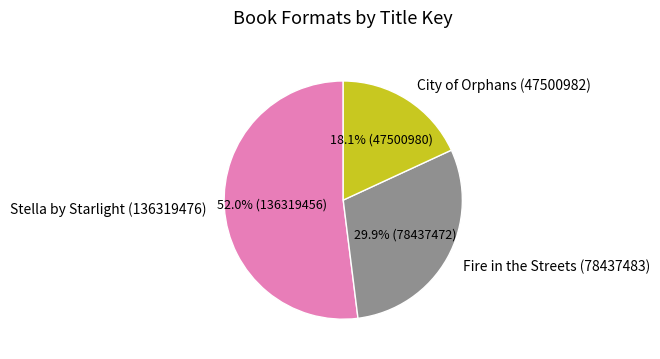

True or false: Fire in the Streets (78437483) accounts for 39% of the total.

False